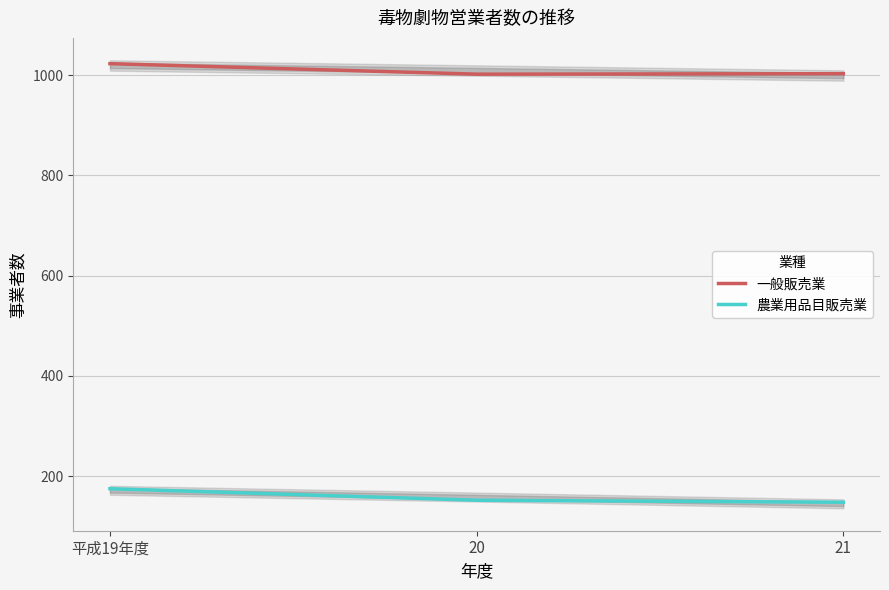

At which label does 一般販売業 reach its peak?

平成19年度